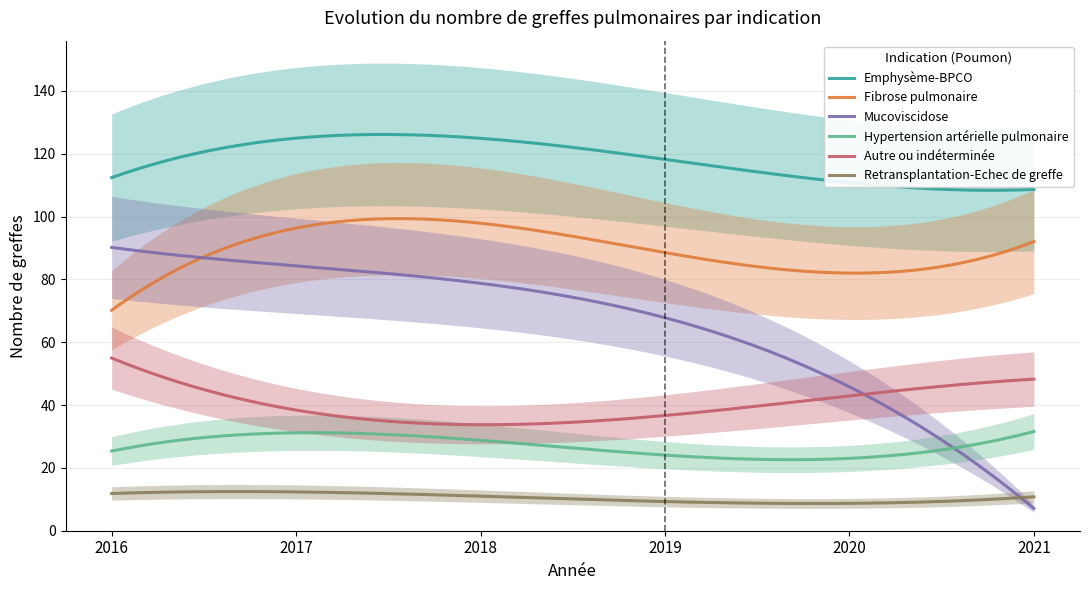

Read the Fibrose pulmonaire value at 2016, to the nearest 5.

70